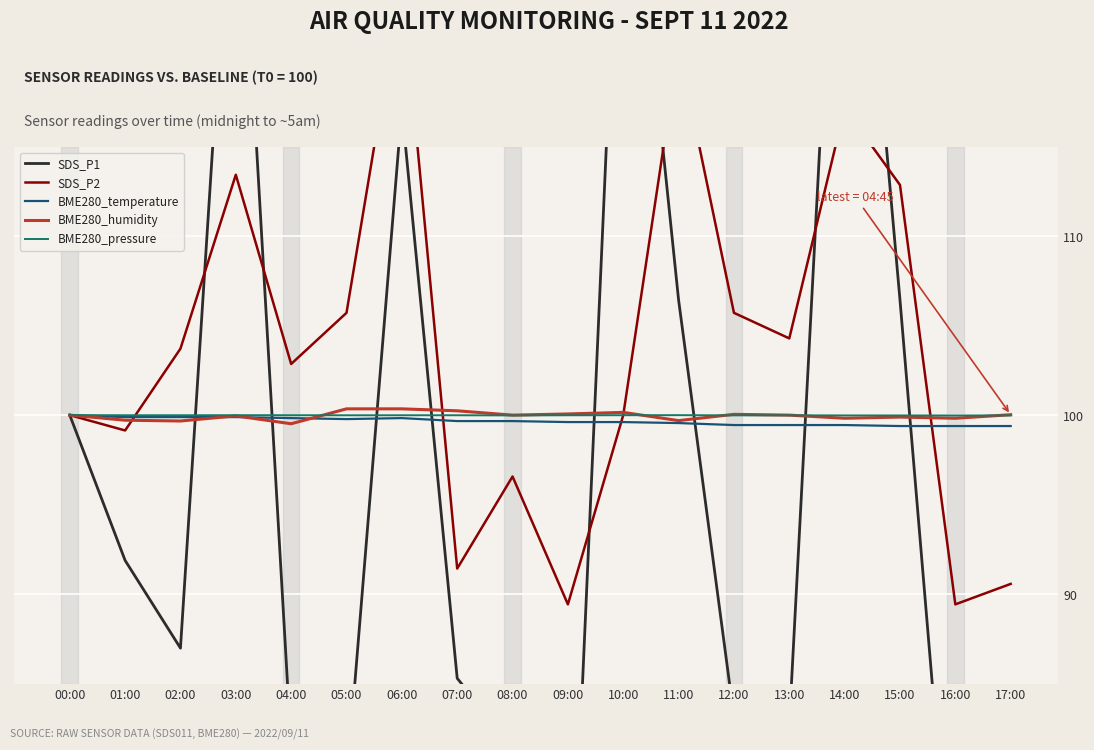

Reading right to left, what are all the values shown in this chart?

SDS_P1: 17:00=80.9	16:00=69.7	15:00=106.4	14:00=141.3	13:00=82.7	12:00=83.2	11:00=106.4	10:00=136.3	09:00=66.6	08:00=81.5	07:00=85.3	06:00=117.2	05:00=79.3	04:00=81.5	03:00=135.1	02:00=87.0	01:00=91.9	00:00=100.0
SDS_P2: 17:00=90.6	16:00=89.4	15:00=112.9	14:00=117.1	13:00=104.3	12:00=105.7	11:00=120.6	10:00=100.0	09:00=89.4	08:00=96.6	07:00=91.4	06:00=124.3	05:00=105.7	04:00=102.9	03:00=113.4	02:00=103.7	01:00=99.1	00:00=100.0
BME280_temperature: 17:00=99.4	16:00=99.4	15:00=99.4	14:00=99.4	13:00=99.4	12:00=99.4	11:00=99.6	10:00=99.6	09:00=99.6	08:00=99.7	07:00=99.7	06:00=99.8	05:00=99.8	04:00=99.8	03:00=99.9	02:00=99.9	01:00=99.9	00:00=100.0
BME280_humidity: 17:00=100.0	16:00=99.8	15:00=99.9	14:00=99.8	13:00=100.0	12:00=100.0	11:00=99.7	10:00=100.2	09:00=100.1	08:00=100.0	07:00=100.2	06:00=100.4	05:00=100.4	04:00=99.5	03:00=100.0	02:00=99.7	01:00=99.7	00:00=100.0
BME280_pressure: 17:00=100.0	16:00=100.0	15:00=100.0	14:00=100.0	13:00=100.0	12:00=100.0	11:00=100.0	10:00=100.0	09:00=100.0	08:00=100.0	07:00=100.0	06:00=100.0	05:00=100.0	04:00=100.0	03:00=100.0	02:00=100.0	01:00=100.0	00:00=100.0